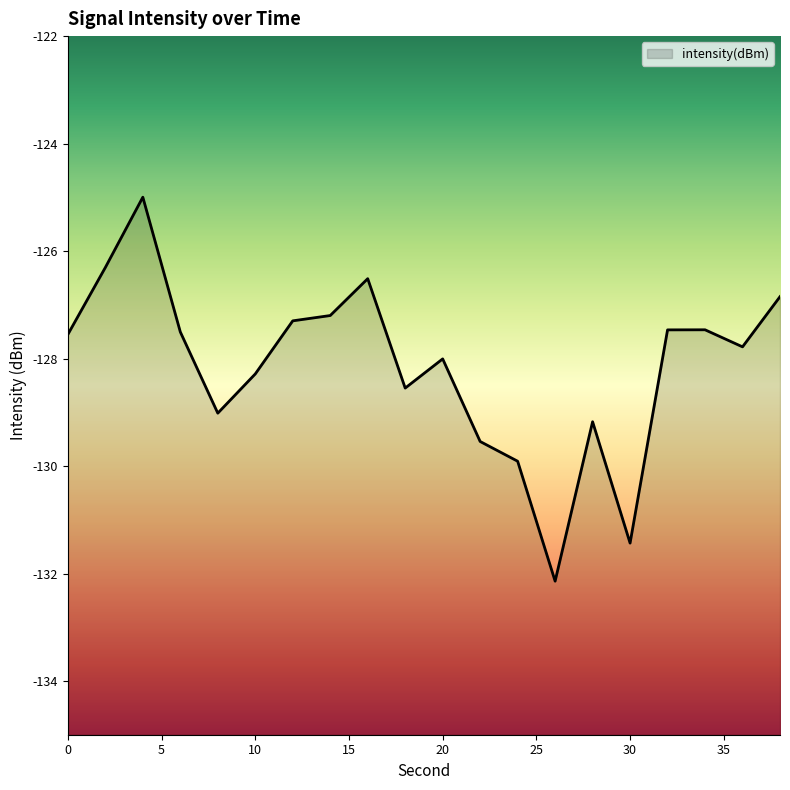

At which category does the chart reach its peak across all series?

4